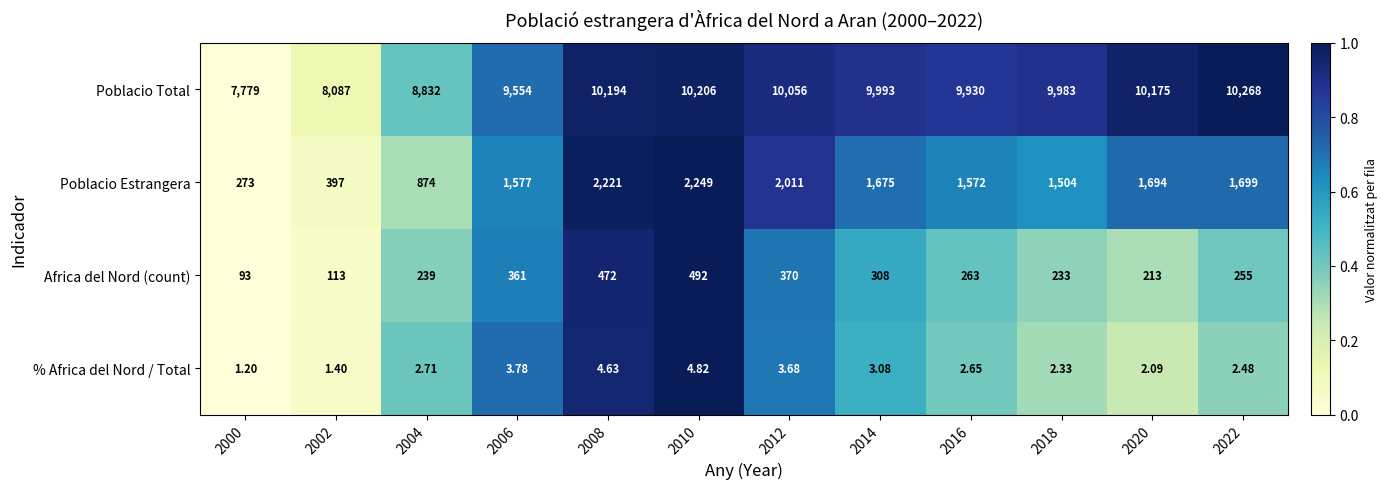

How many series are shown in this chart?

4